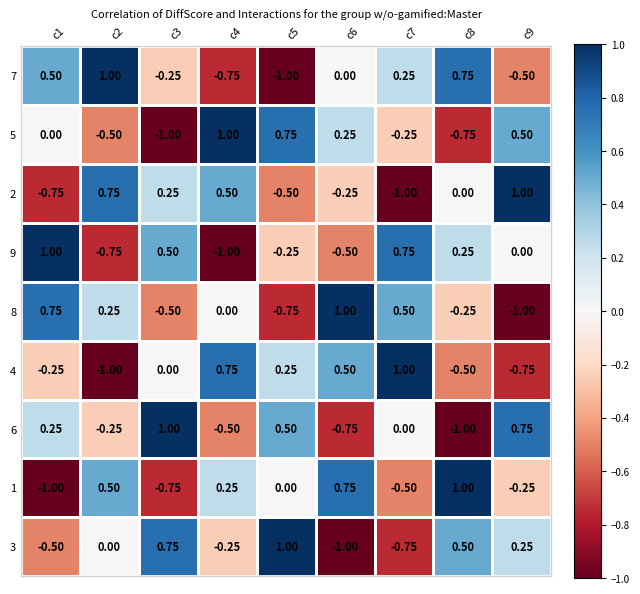

How many data points does each series have?

9